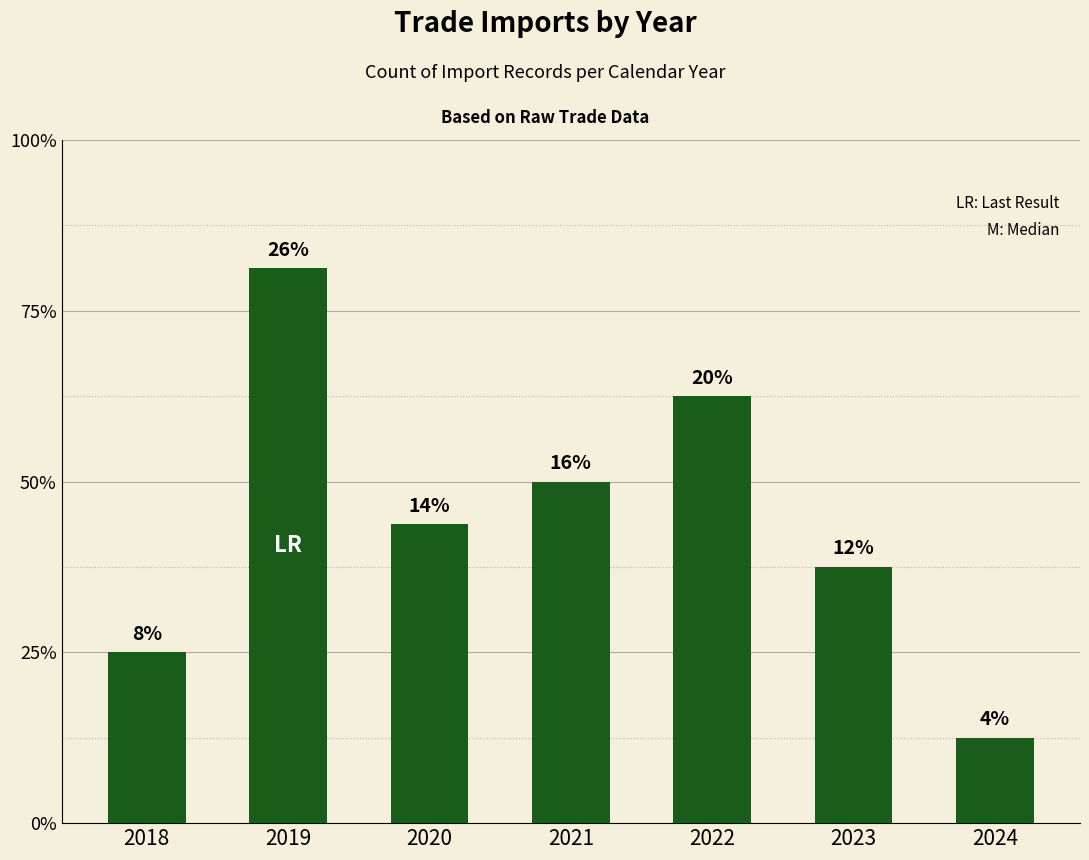

Are the bars horizontal?

No